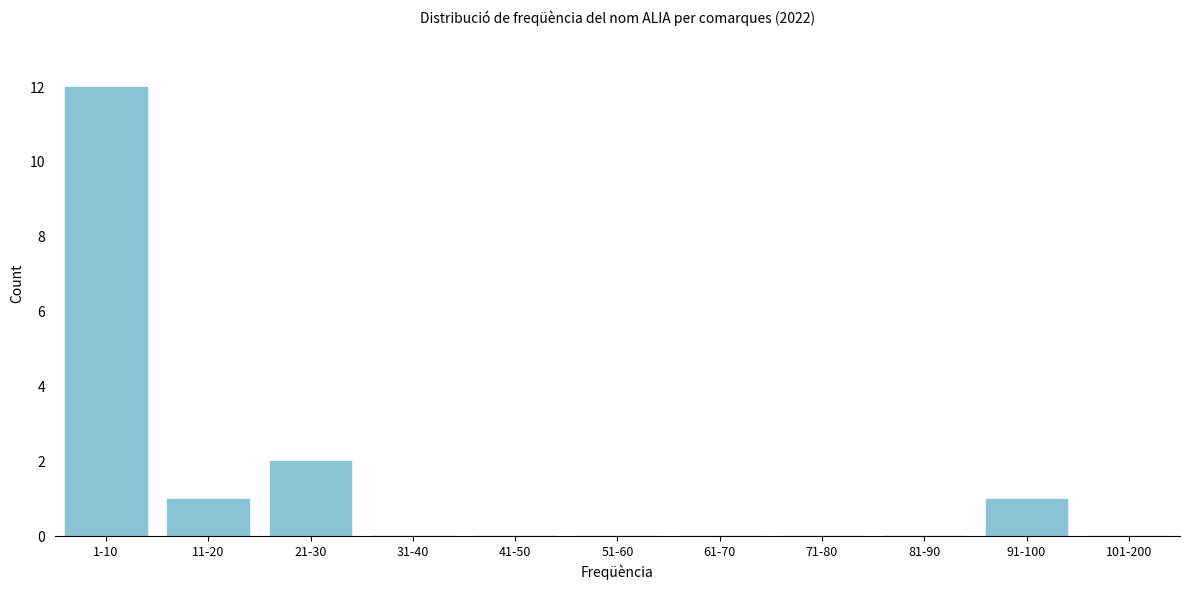

Reading right to left, transcribe all the data shown in this chart.

101-200=0	91-100=1	81-90=0	71-80=0	61-70=0	51-60=0	41-50=0	31-40=0	21-30=2	11-20=1	1-10=12